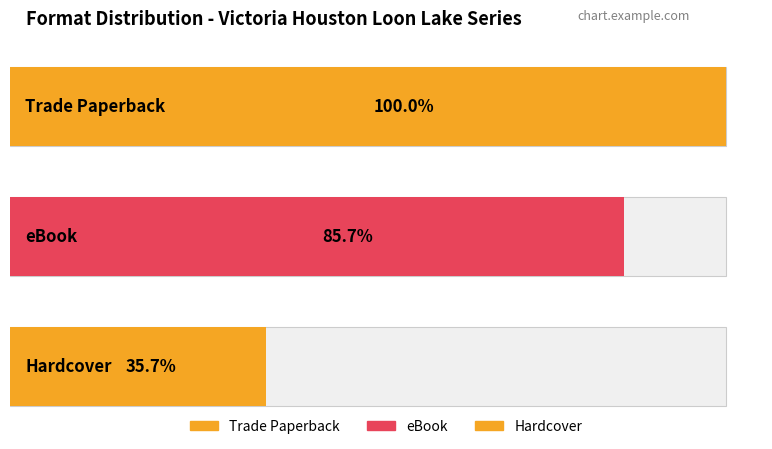

Which label corresponds to the smallest value in the chart?

Hardcover